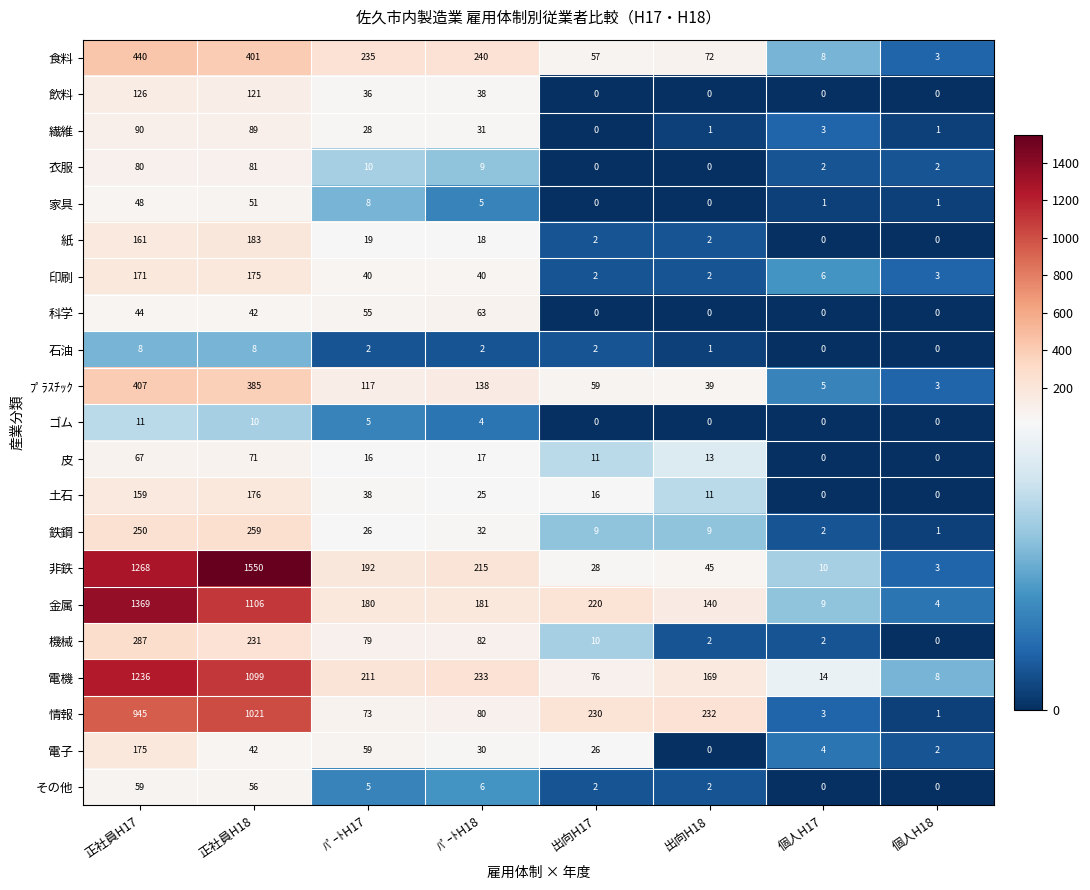

Is the value of その他 at 個人H17 greater than the value of 電子 at 個人H17?

No